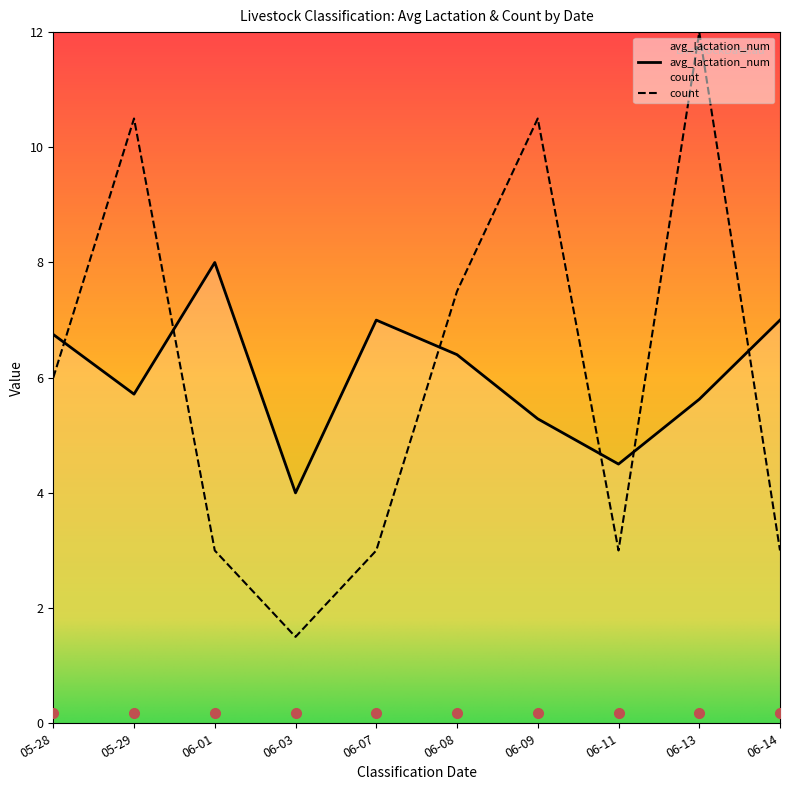

What is the difference between the highest and lowest values at 06-08?

1.1